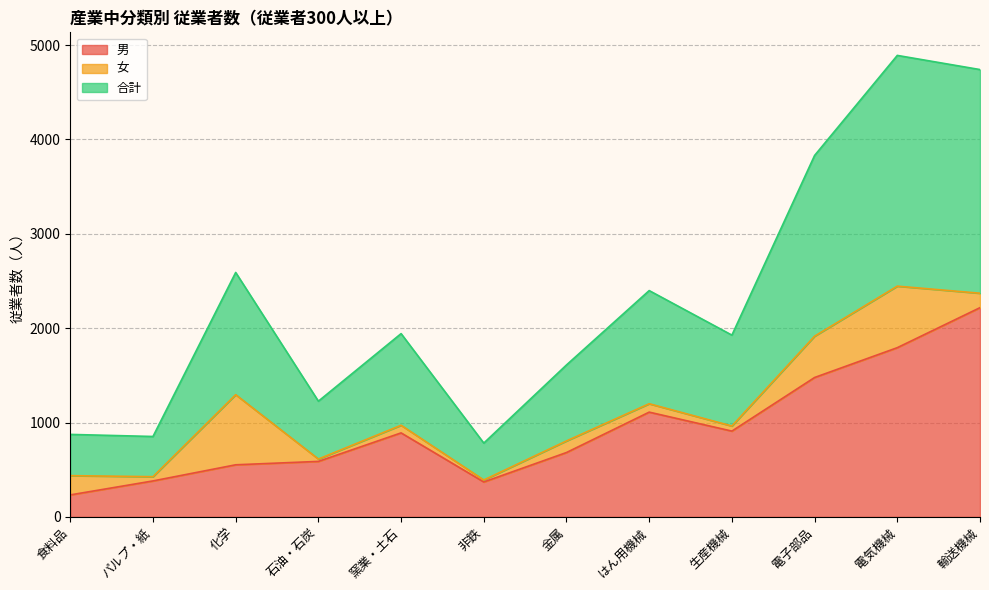

Which label corresponds to the largest value in the chart?

電気機械